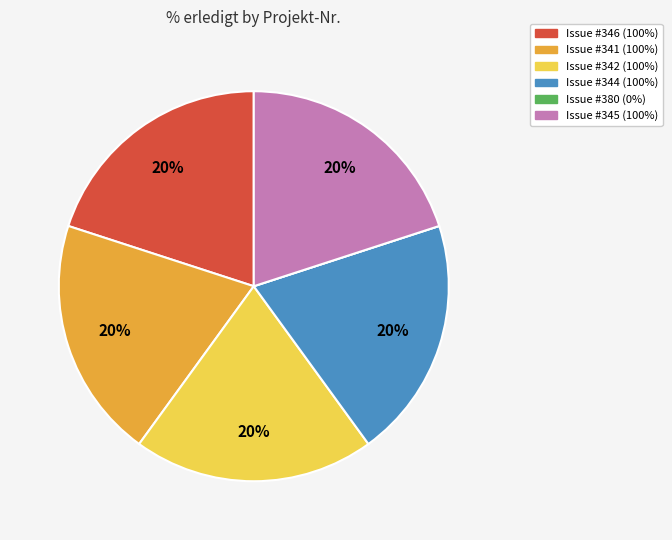

To the nearest percent, what is the difference between the largest and smallest slice percentages?

20%